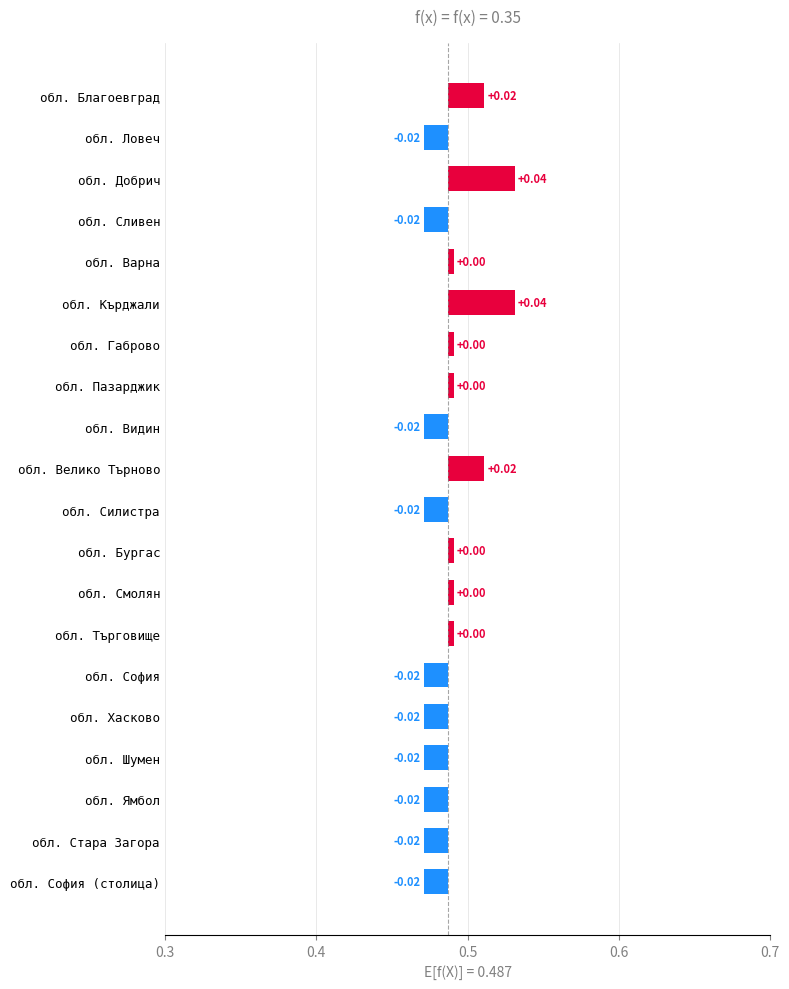

What is the difference between the second highest and minimum values?

0.1